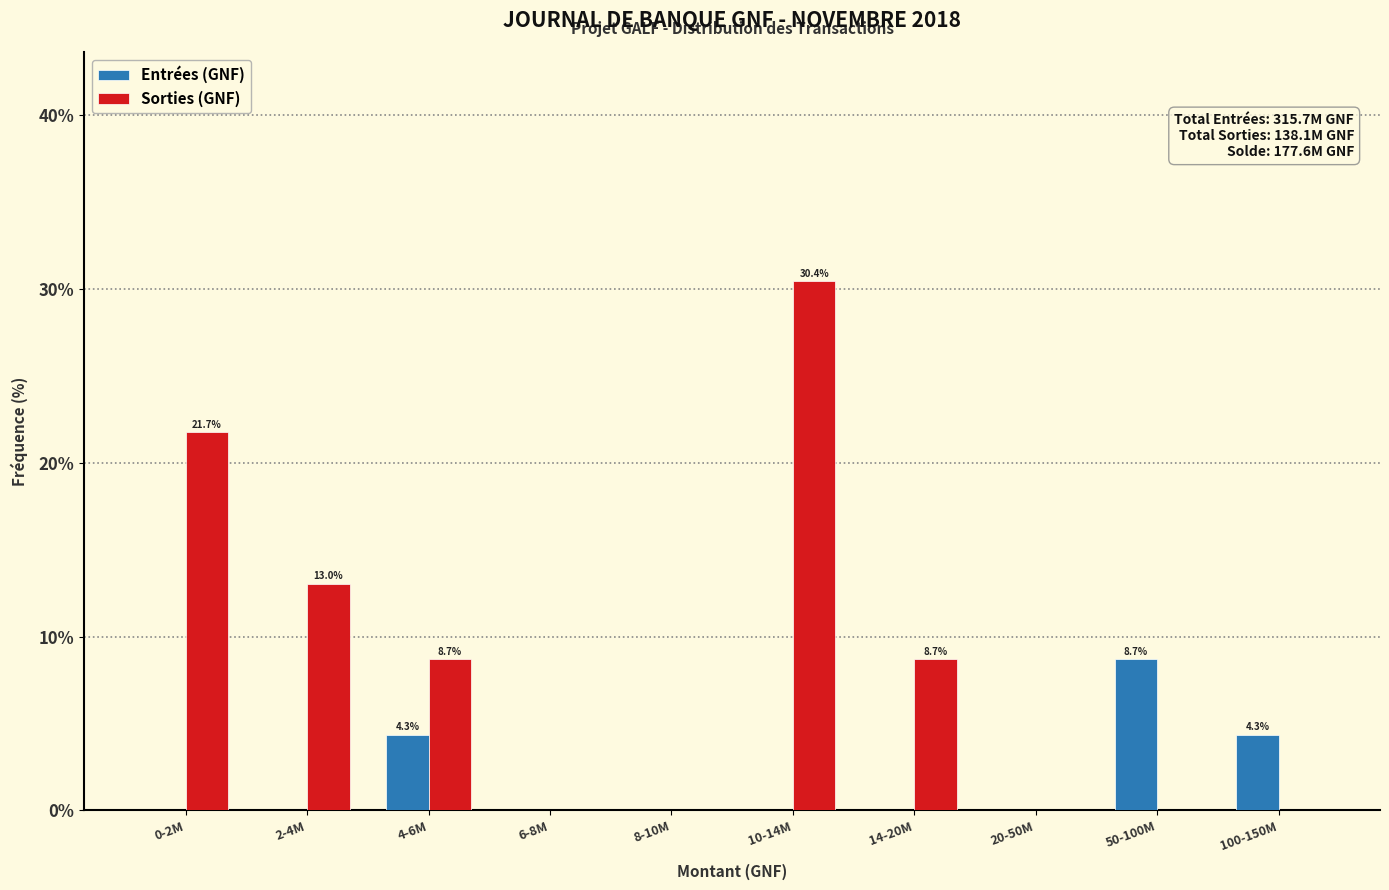

Reading left to right, what are all the values shown in this chart?

Entrées (GNF): 0-2M=0.0	2-4M=0.0	4-6M=4.3	6-8M=0.0	8-10M=0.0	10-14M=0.0	14-20M=0.0	20-50M=0.0	50-100M=8.7	100-150M=4.3
Sorties (GNF): 0-2M=21.7	2-4M=13.0	4-6M=8.7	6-8M=0.0	8-10M=0.0	10-14M=30.4	14-20M=8.7	20-50M=0.0	50-100M=0.0	100-150M=0.0